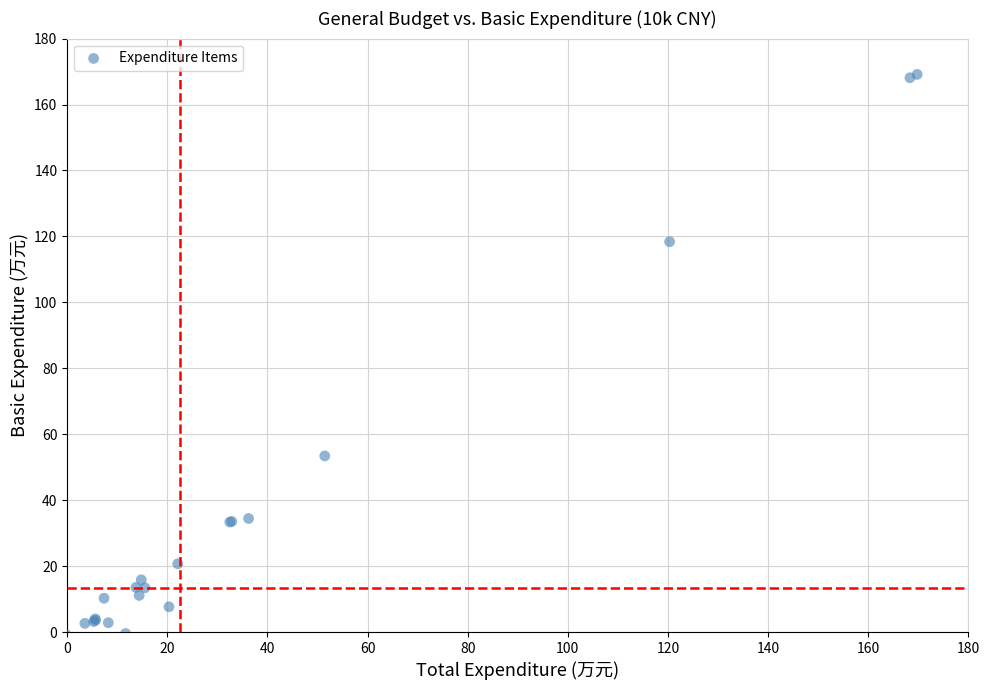

What Y value in the scatter plot is closest to 84?

53.4